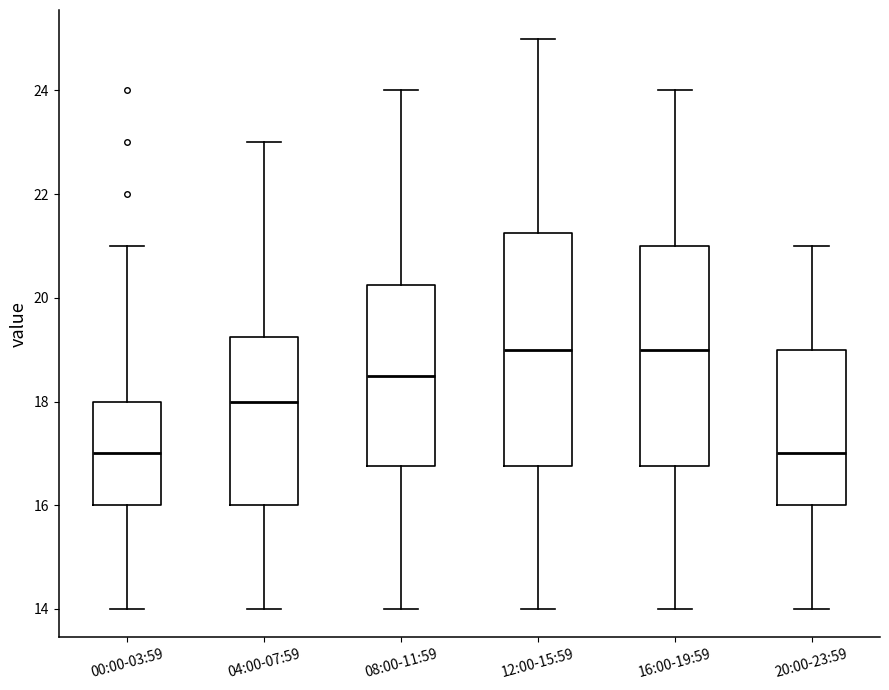

Reading left to right, read every box against the y-axis: the position of its median line, the range the box covers, and the ends of its whiskers. The values are not printed on the chart, so give them approximately, as read against the axis.

00:00-03:59: median 17.0, box 16.0 to 18.0, whiskers 14.0 to 21.0
04:00-07:59: median 18.0, box 16.0 to 19.2, whiskers 14.0 to 23.0
08:00-11:59: median 18.6, box 16.8 to 20.2, whiskers 14.0 to 24.0
12:00-15:59: median 19.0, box 16.8 to 21.2, whiskers 14.0 to 25.0
16:00-19:59: median 19.0, box 16.8 to 21.0, whiskers 14.0 to 24.0
20:00-23:59: median 17.0, box 16.0 to 19.0, whiskers 14.0 to 21.0